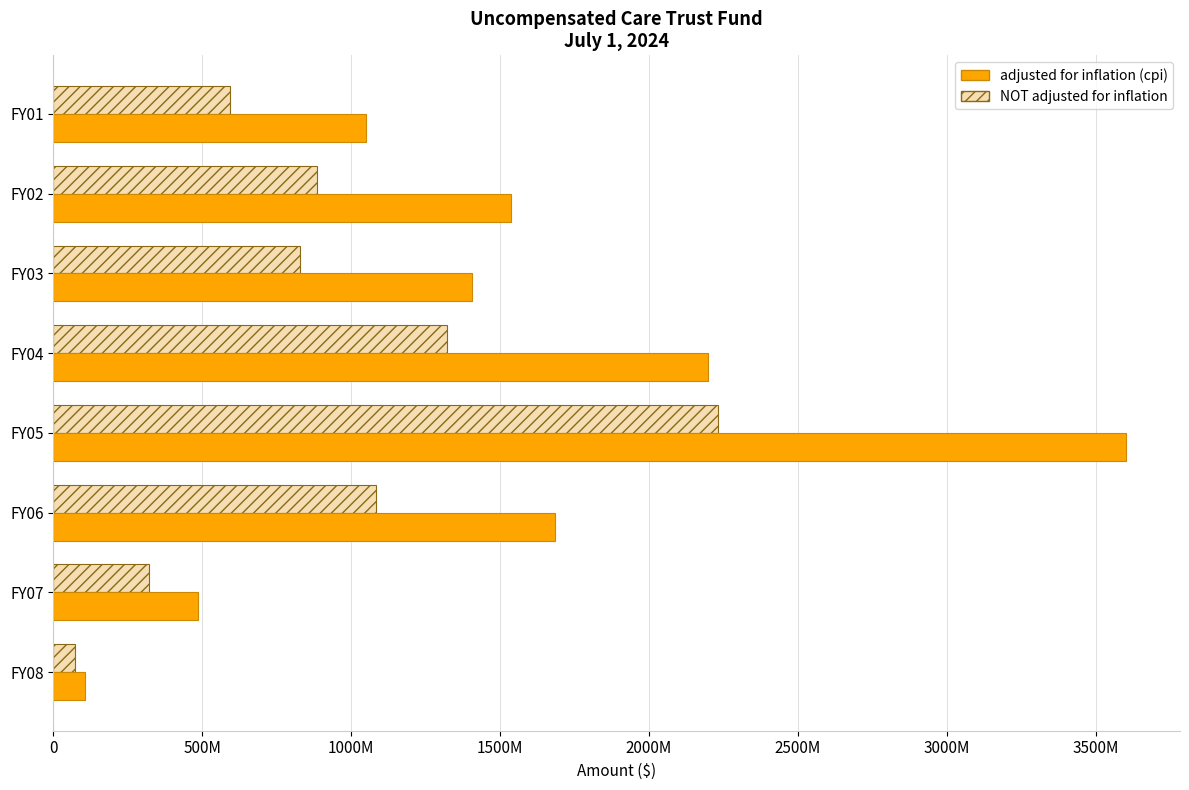

What are all the series names shown in the legend?

adjusted for inflation (cpi), NOT adjusted for inflation